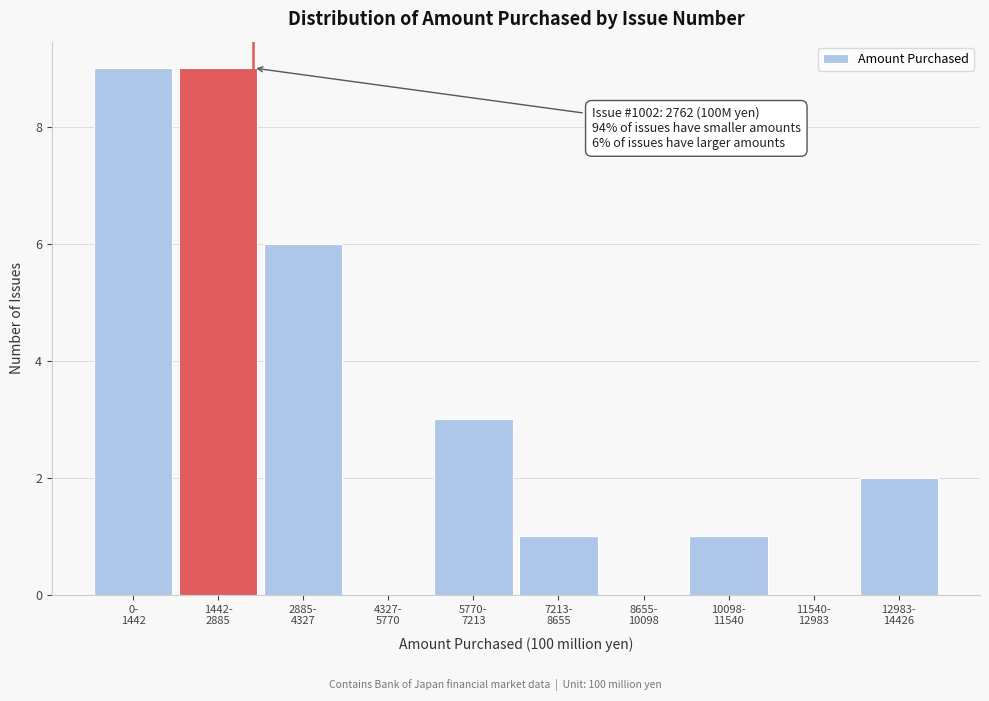

What is the maximum value shown in the chart?

9